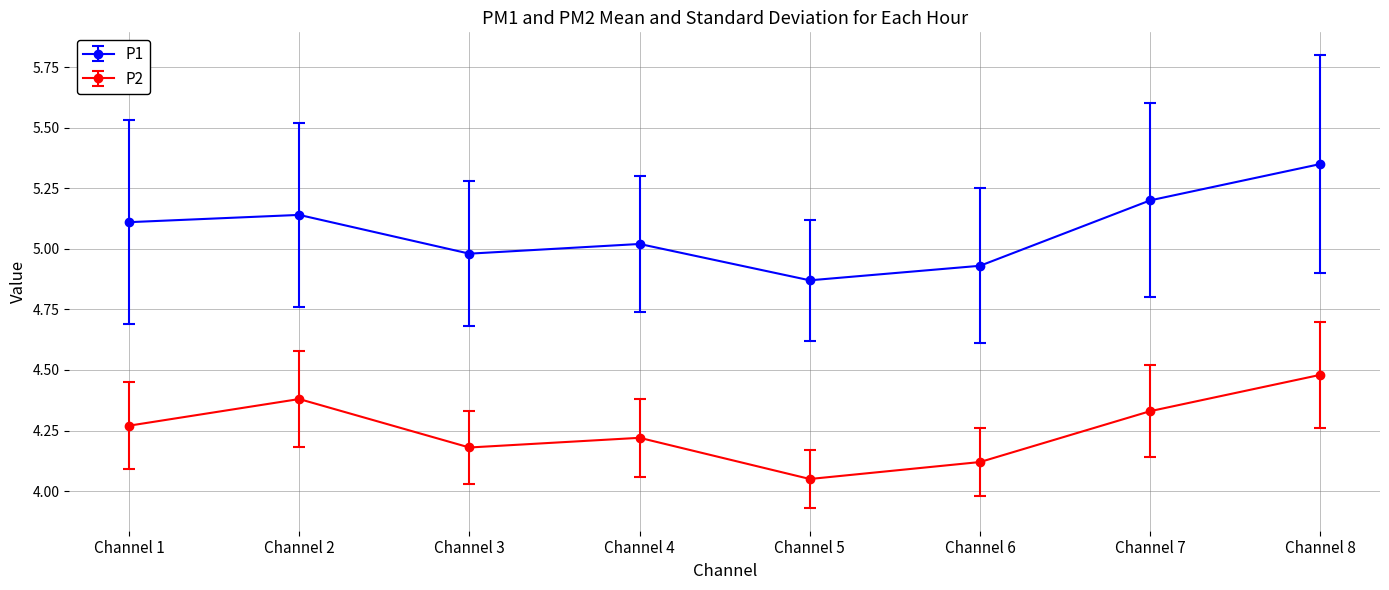

At which category is the sum across all series the highest?

Channel 8